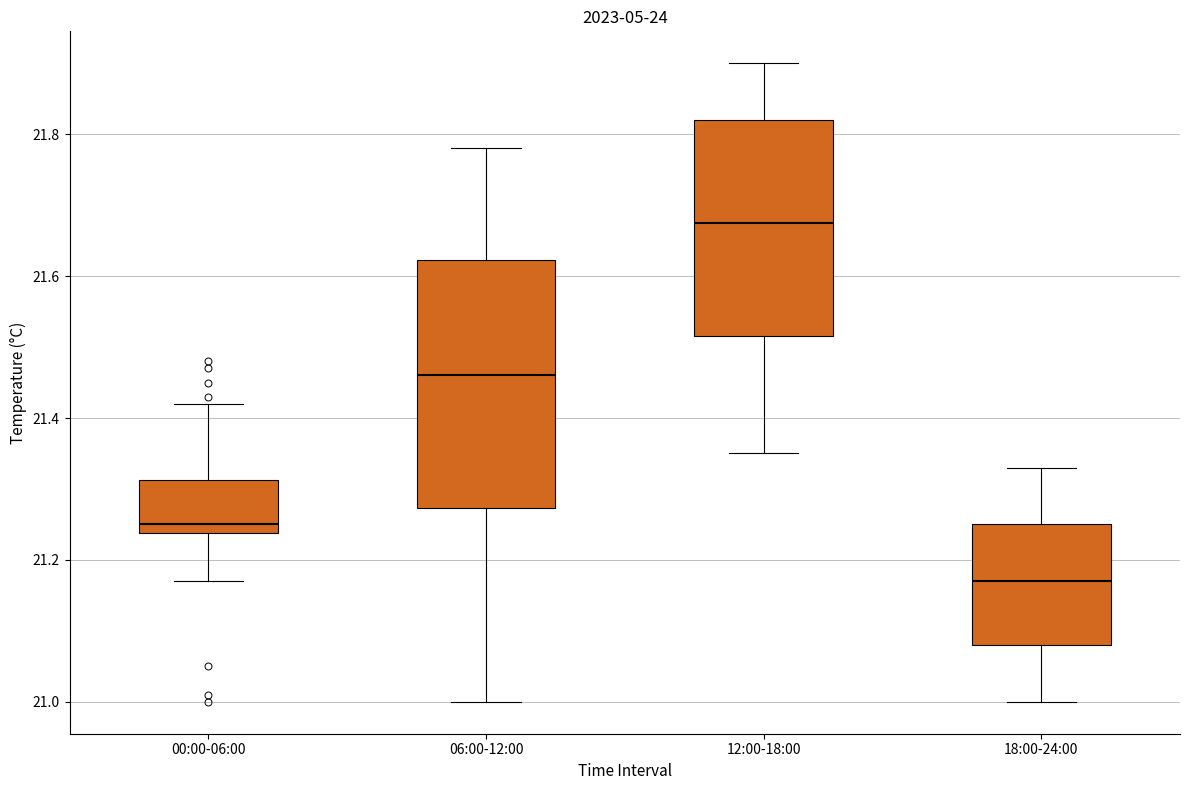

Where does the upper whisker of the box for 06:00-12:00 end on the y-axis? The values are not printed on the chart, so give them approximately, as read against the axis.

21.78